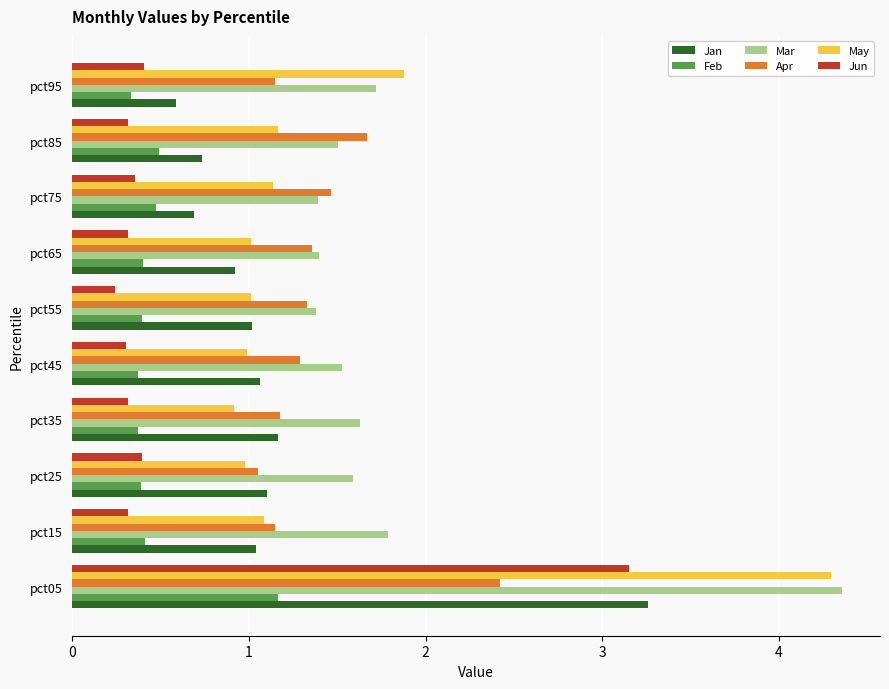

What is the approximate value of Jun at pct95?

0.4